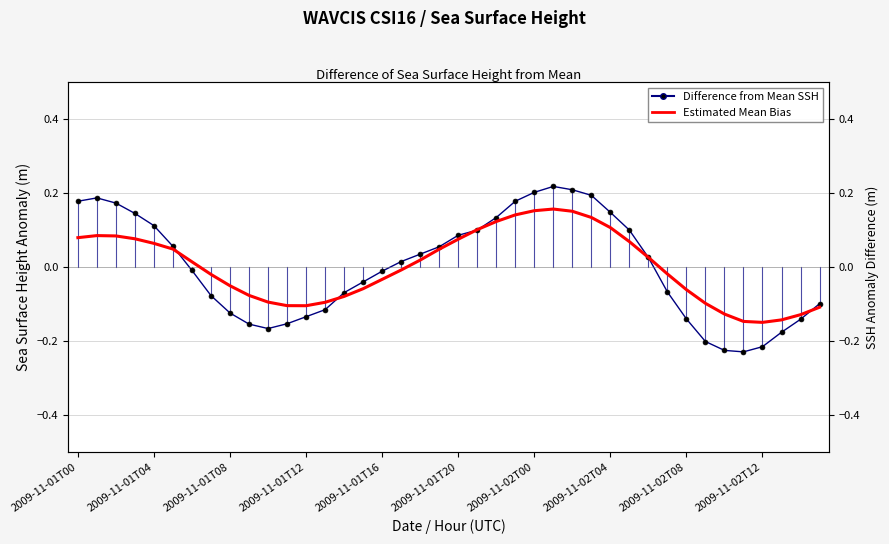

What is the difference between the Difference from Mean SSH values at 23 and 33?

0.4